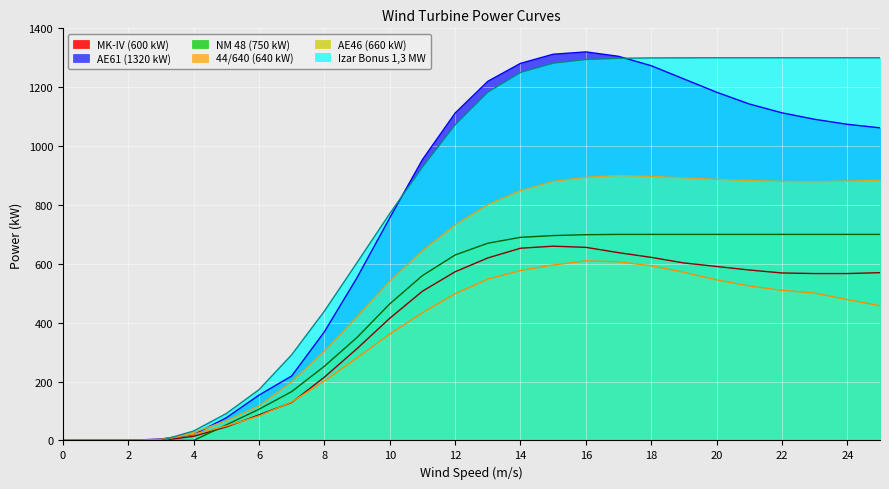

Reading left to right, list all the values displayed in this chart.

MK-IV (600 kW): 0=0.0	1=0.0	2=0.0	3=0.0	4=14.0	5=46.0	6=87.0	7=129.0	8=215.0	9=312.0	10=415.0	11=507.0	12=573.0	13=620.0	14=653.0	15=660.0	16=656.0	17=638.0	18=622.0	19=603.0	20=591.0	21=579.0	22=569.0	23=567.0	24=567.0	25=570.0
AE61 (1320 kW): 0=0.0	1=0.0	2=0.0	3=5.0	4=20.0	5=77.0	6=154.0	7=219.0	8=369.0	9=553.0	10=756.0	11=954.0	12=1112.0	13=1220.0	14=1281.0	15=1312.0	16=1320.0	17=1305.0	18=1273.0	19=1228.0	20=1183.0	21=1143.0	22=1113.0	23=1091.0	24=1074.0	25=1062.0
NM 48 (750 kW): 0=0.0	1=0.0	2=0.0	3=0.0	4=0.0	5=53.0	6=106.0	7=166.0	8=252.0	9=350.0	10=464.0	11=560.0	12=630.0	13=670.0	14=690.0	15=696.0	16=699.0	17=700.0	18=700.0	19=700.0	20=700.0	21=700.0	22=700.0	23=700.0	24=700.0	25=700.0
44/640 (640 kW): 0=0.0	1=0.0	2=0.0	3=3.9	4=21.2	5=49.3	6=83.2	7=130.7	8=202.0	9=280.8	10=361.6	11=433.7	12=498.6	13=548.1	14=577.3	15=596.0	16=610.0	17=606.9	18=593.4	19=571.3	20=545.6	21=524.7	22=510.0	23=500.7	24=478.7	25=457.7
AE46 (660 kW): 0=0.0	1=0.0	2=0.0	3=0.0	4=27.0	5=67.0	6=117.0	7=199.0	8=303.0	9=420.0	10=541.0	11=644.0	12=732.0	13=801.0	14=849.0	15=880.0	16=894.0	17=900.0	18=897.0	19=892.0	20=887.0	21=883.0	22=880.0	23=879.0	24=881.0	25=884.0
Izar Bonus 1,3 MW: 0=0.0	1=0.0	2=0.0	3=0.0	4=32.1	5=91.6	6=172.5	7=291.2	8=439.3	9=604.3	10=770.6	11=928.7	12=1072.2	13=1183.1	14=1250.1	15=1281.7	16=1294.0	17=1298.2	18=1299.5	19=1299.8	20=1300.0	21=1300.0	22=1300.0	23=1300.0	24=1300.0	25=1300.0